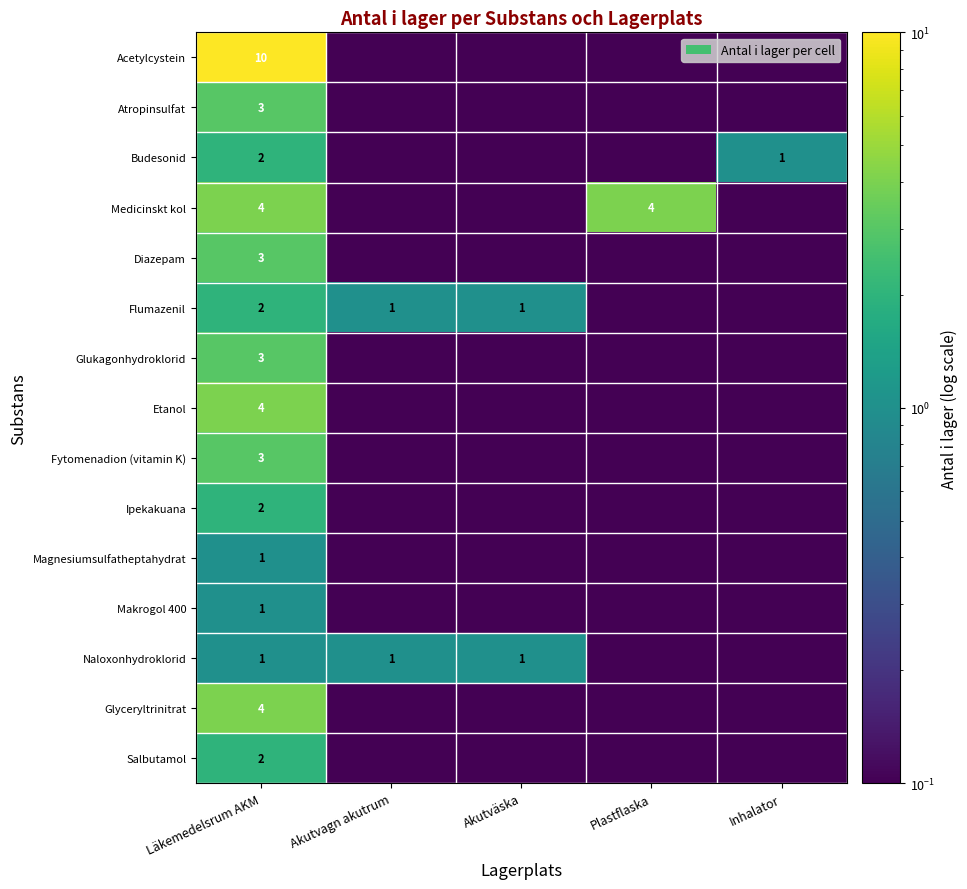

Which label corresponds to the largest value in the chart?

Läkemedelsrum AKM